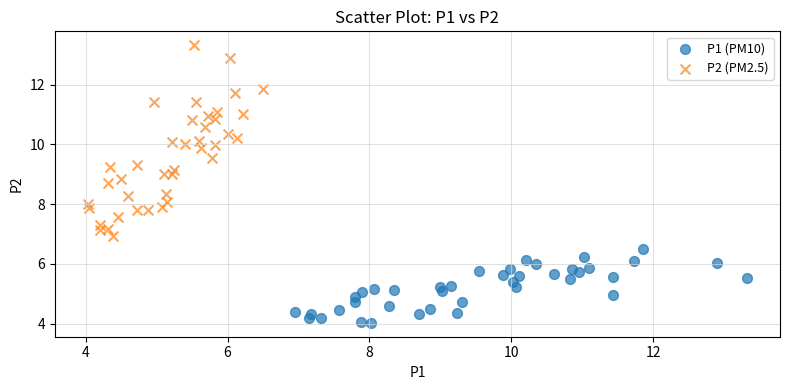

Which series reaches the maximum Y coordinate?

P2 (PM2.5)